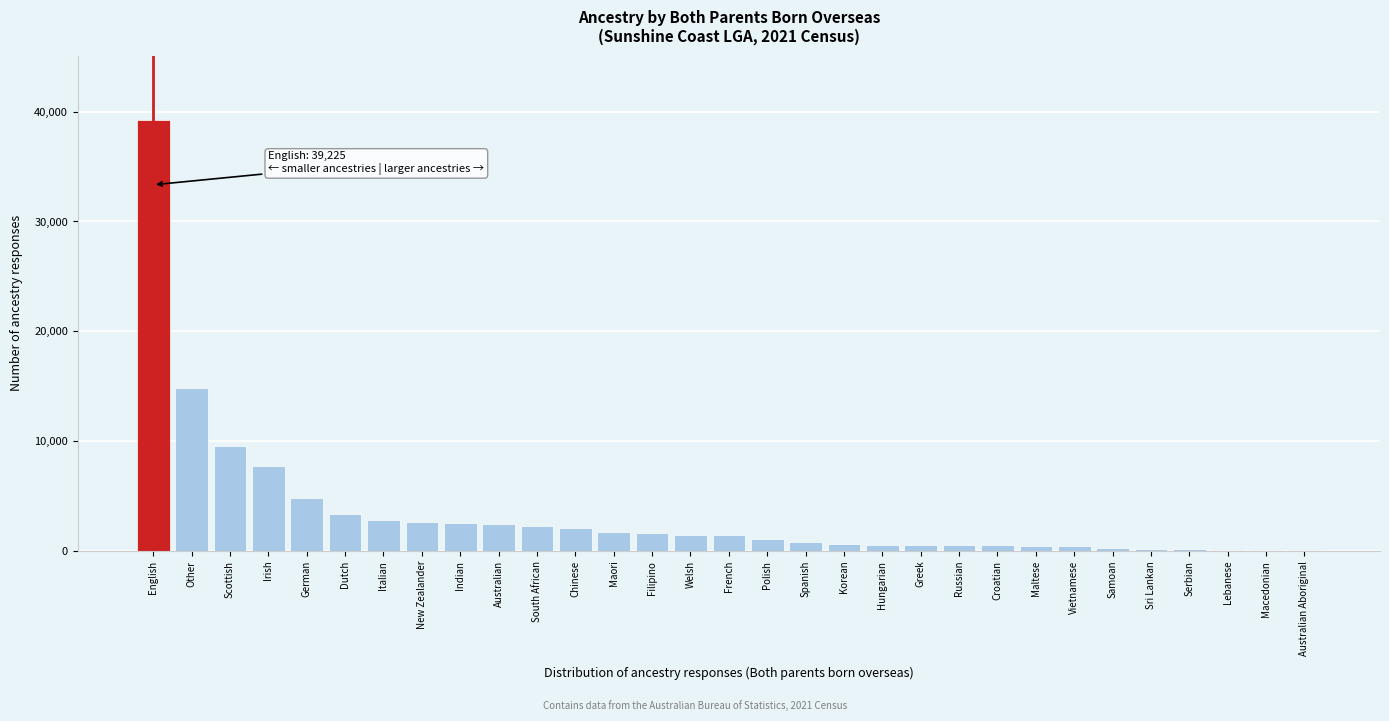

What is the sum of all values?

107422